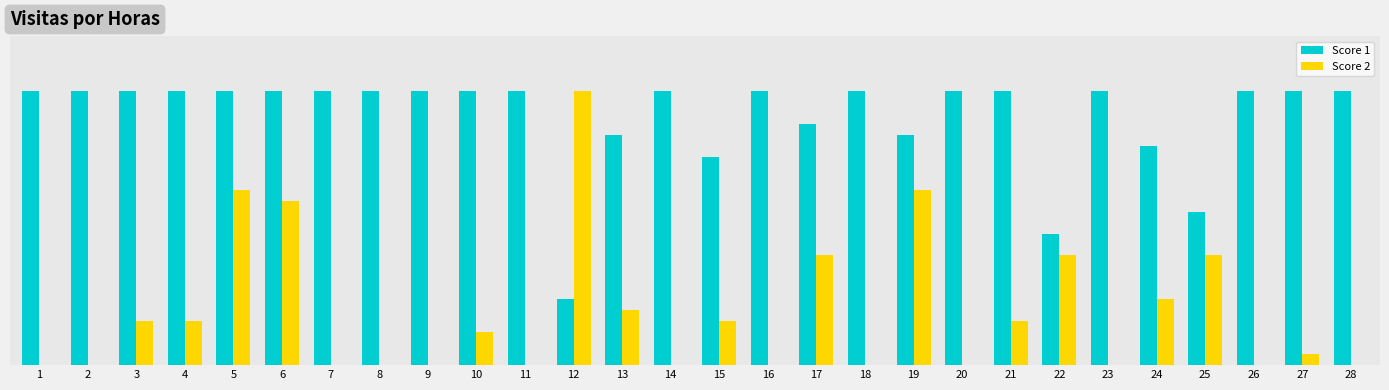

Which series has the largest range (max minus min)?

Score 2